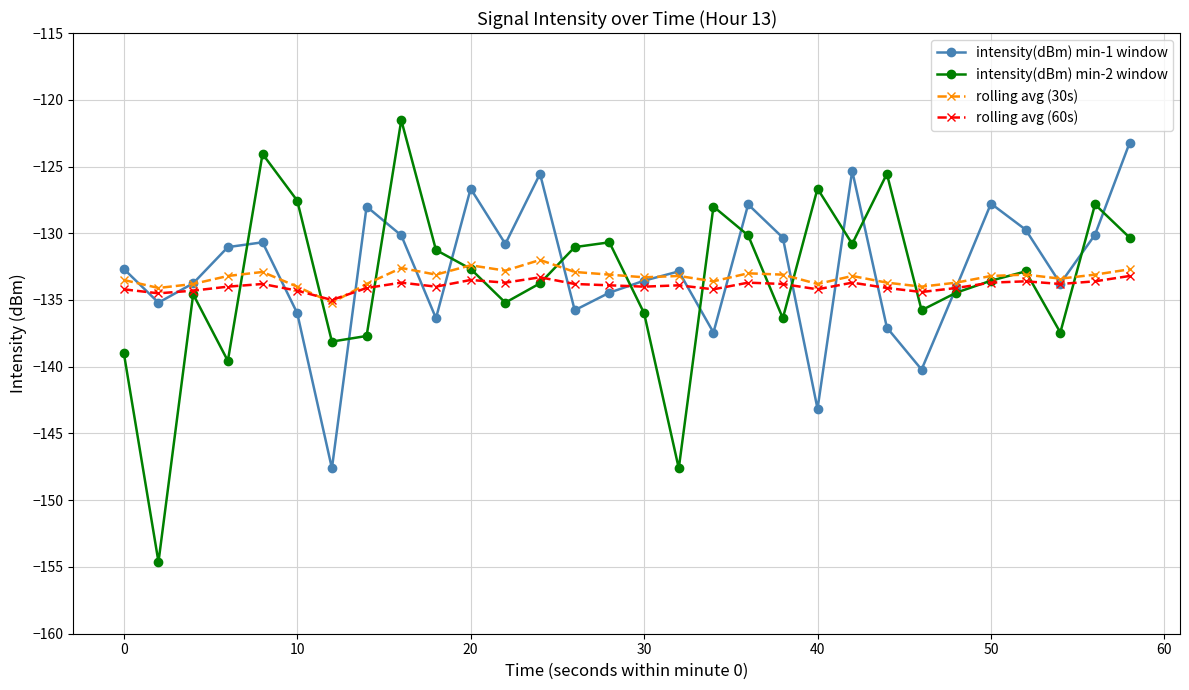

How many values in the intensity(dBm) min-2 window series exceed -132?

13